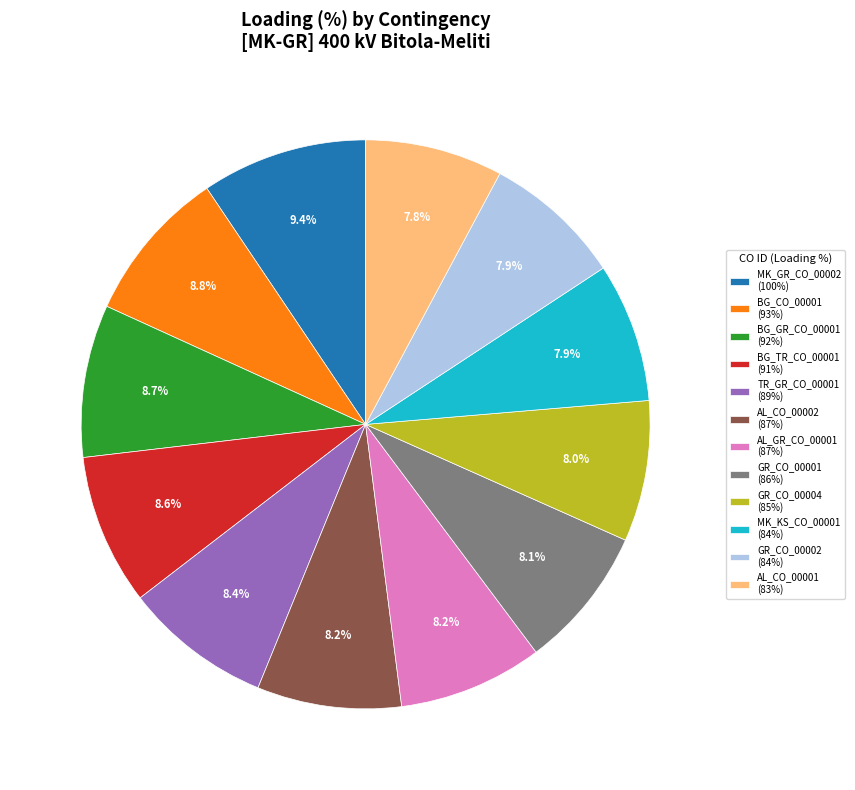

To the nearest percent, what is the combined percentage of BG_GR_CO_00001 and GR_CO_00002?

17%